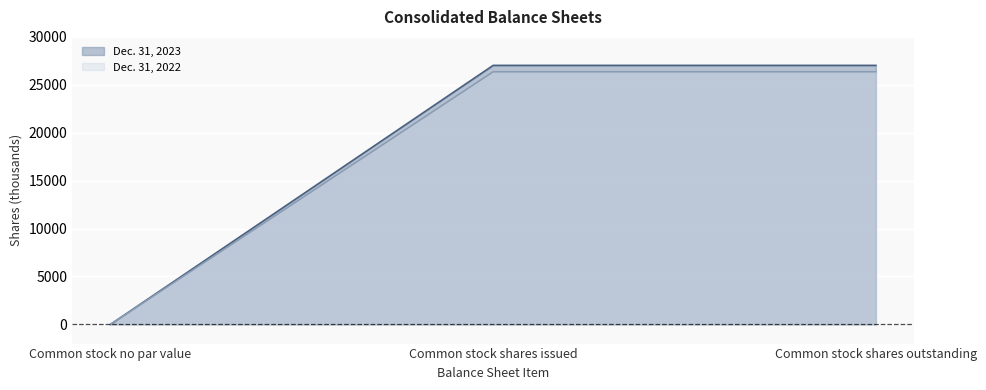

At how many categories does at least one series exceed 5664?

2